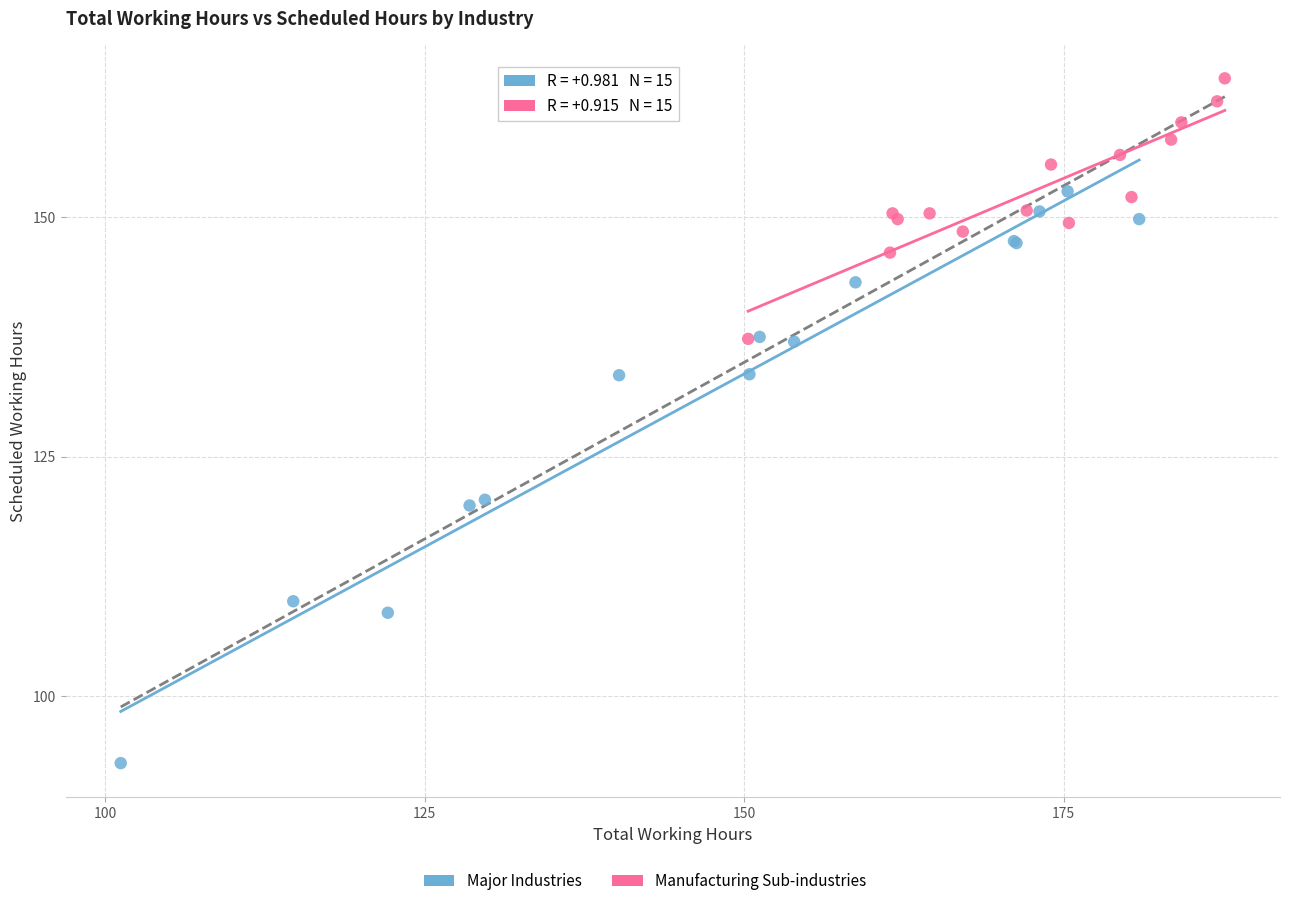

Which series has the widest spread of Y values?

Major Industries